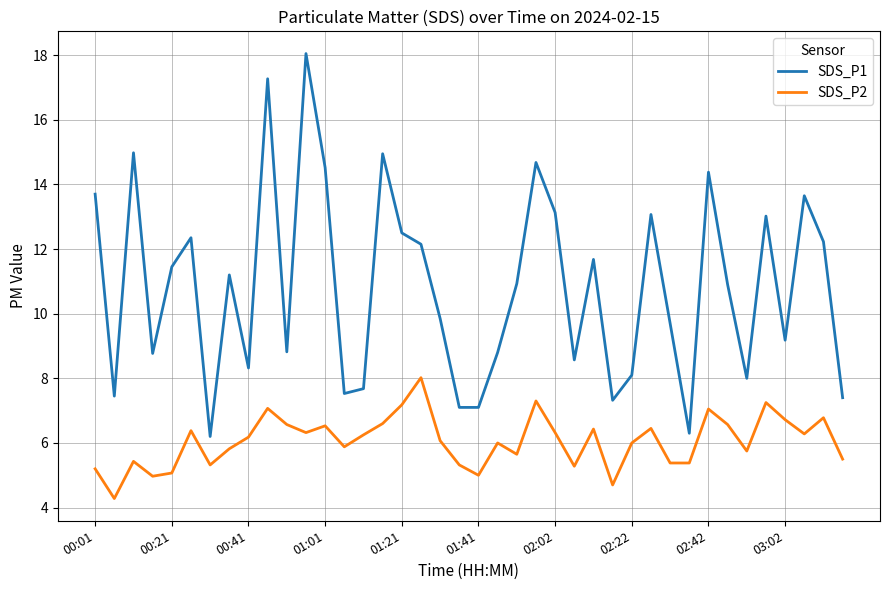

What is the maximum value for SDS_P1?

18.1